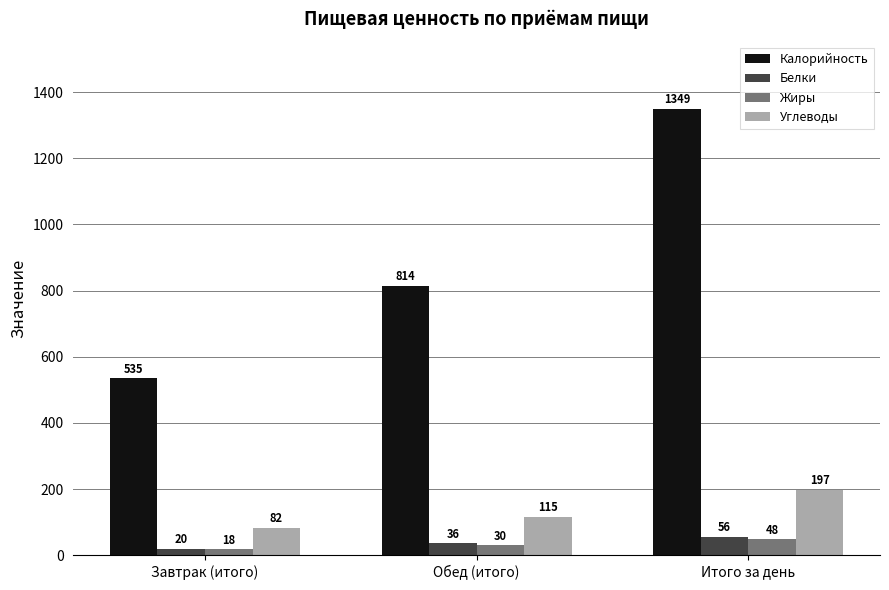

What is the label of the 2nd bar from the left?

Обед (итого)